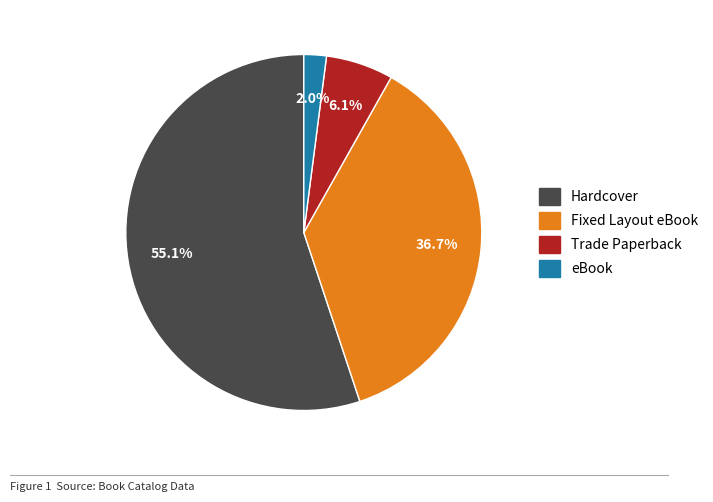

What portion of the pie excludes Trade Paperback?

93.9%